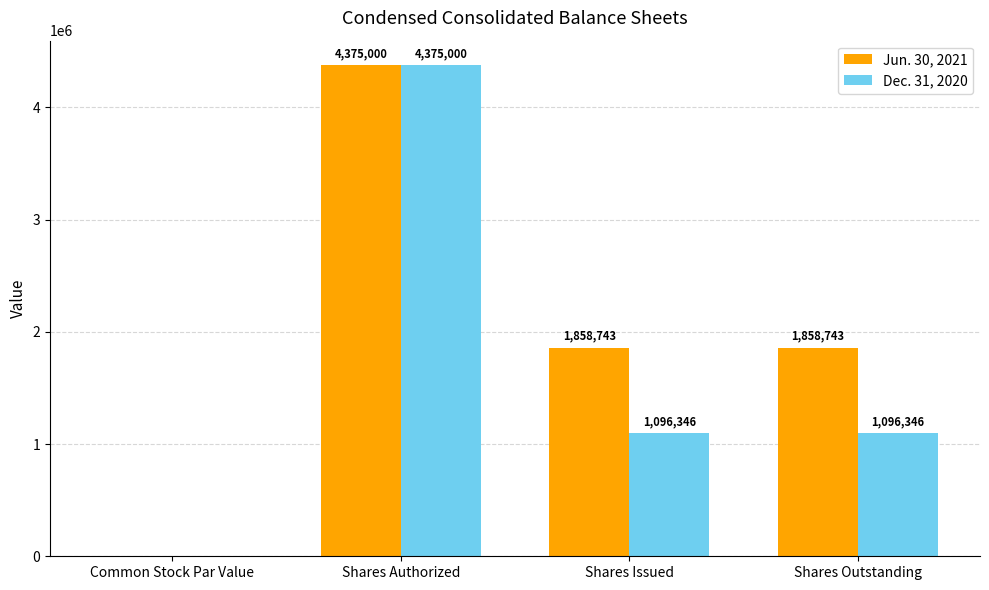

How many groups of bars are there?

4